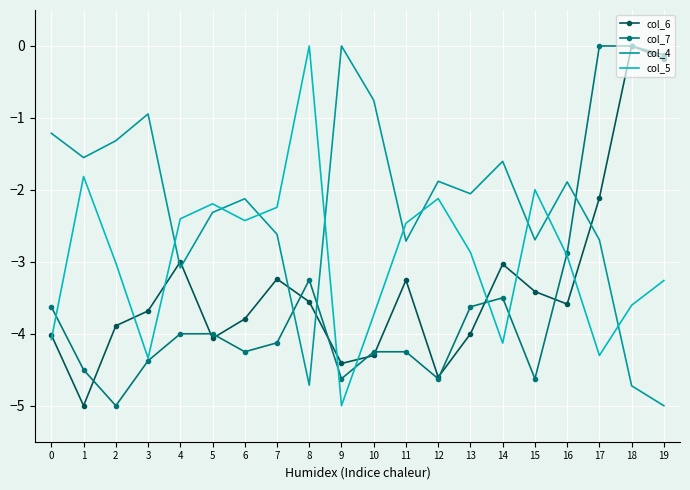

The value of col_5 at 14 is -5.4. True or false?

False